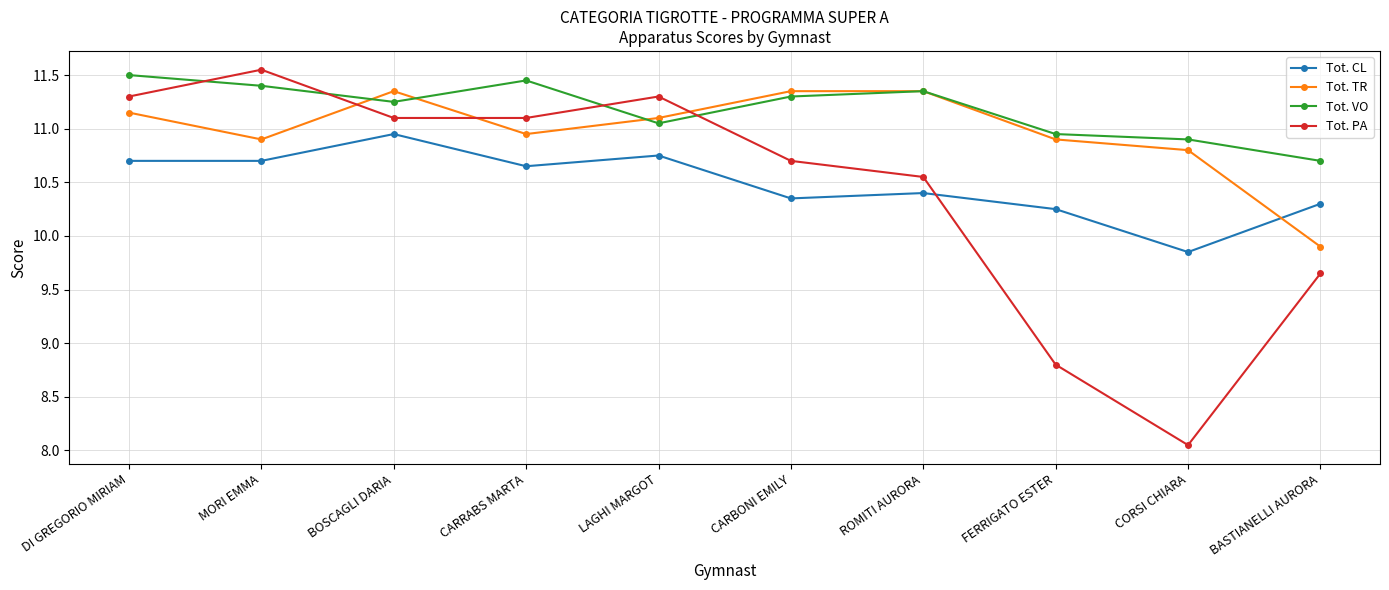

Is this an area chart (filled region under the line)?

No